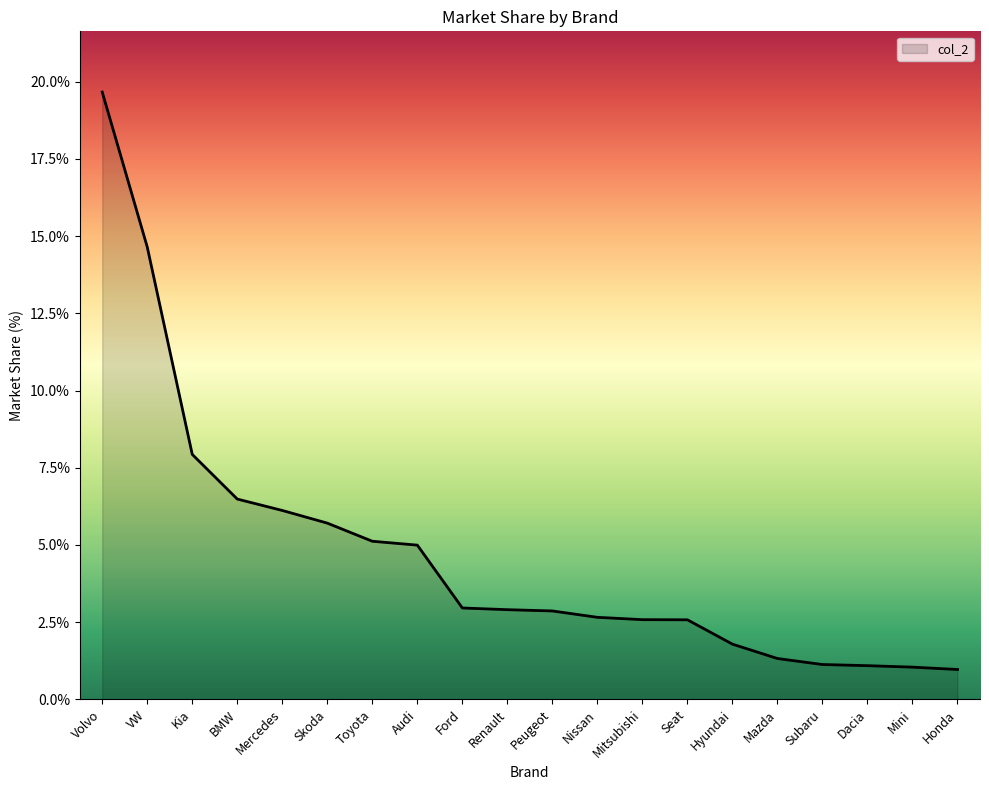

What position from the left is Mini?

19